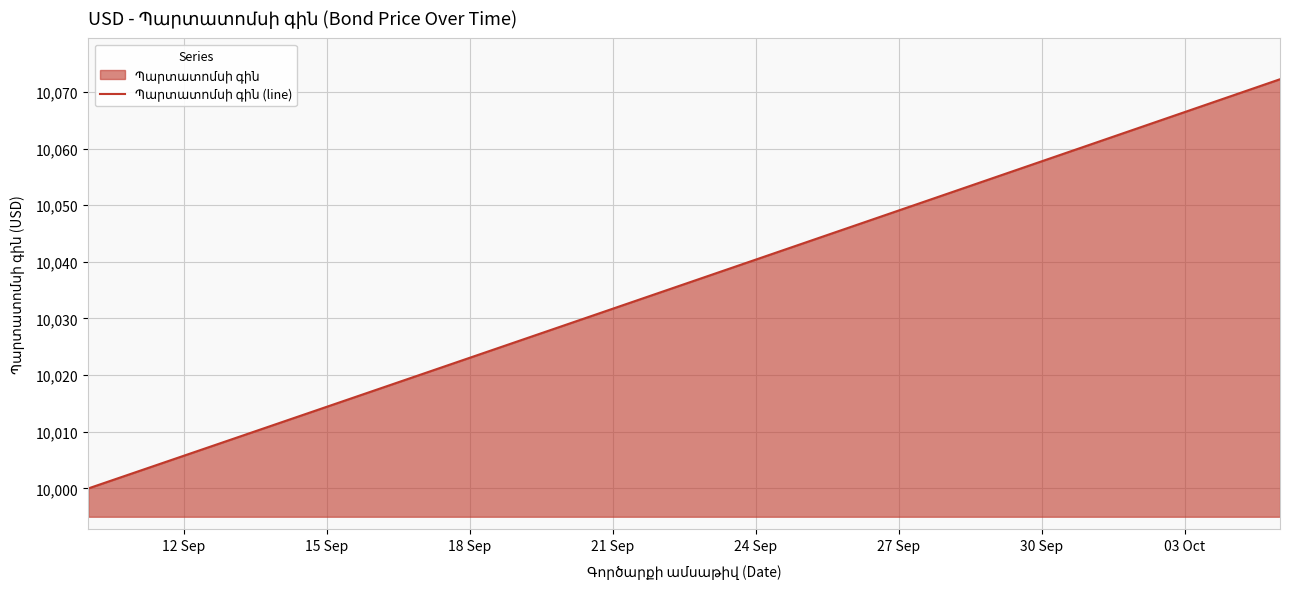

What is the greatest value displayed?

10072.2